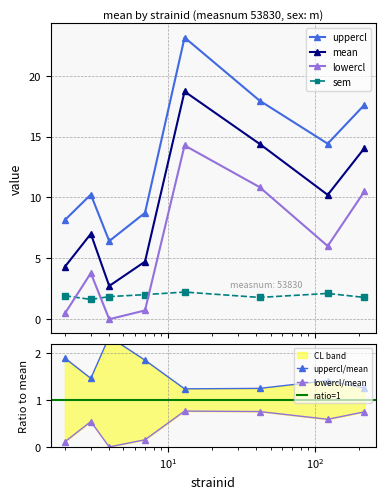

True or false: mean and uppercl intersect in this chart.

False